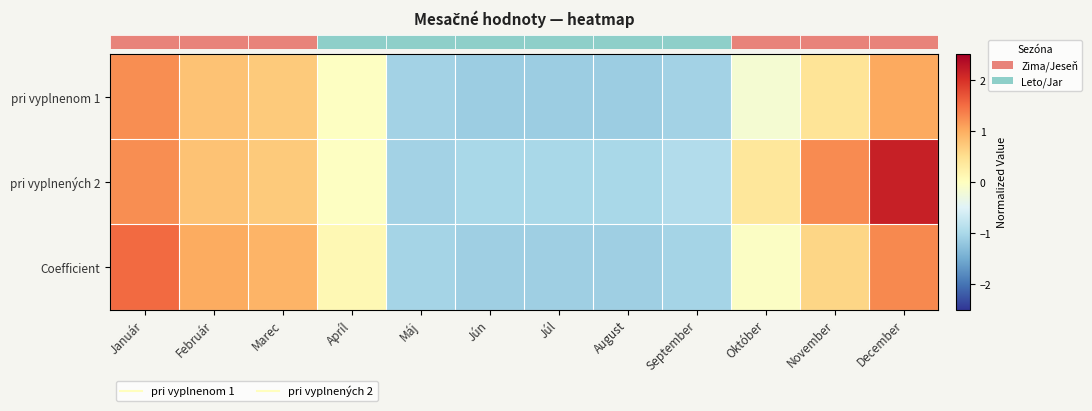

Which series has the widest spread of values?

row_1